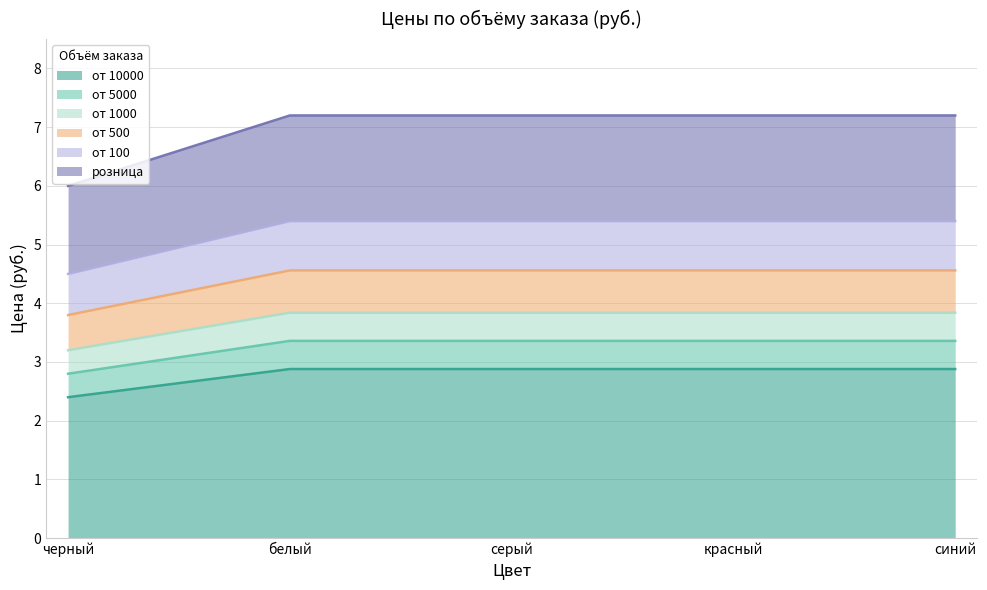

Which has a higher value, синий or красный?

синий